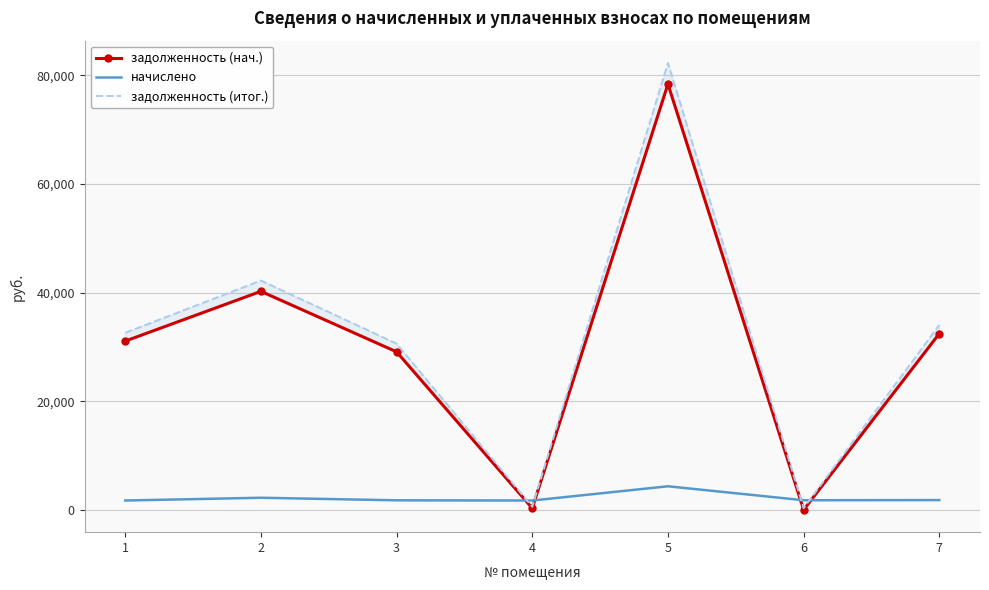

Which series has the widest spread of values?

задолженность (итог.)